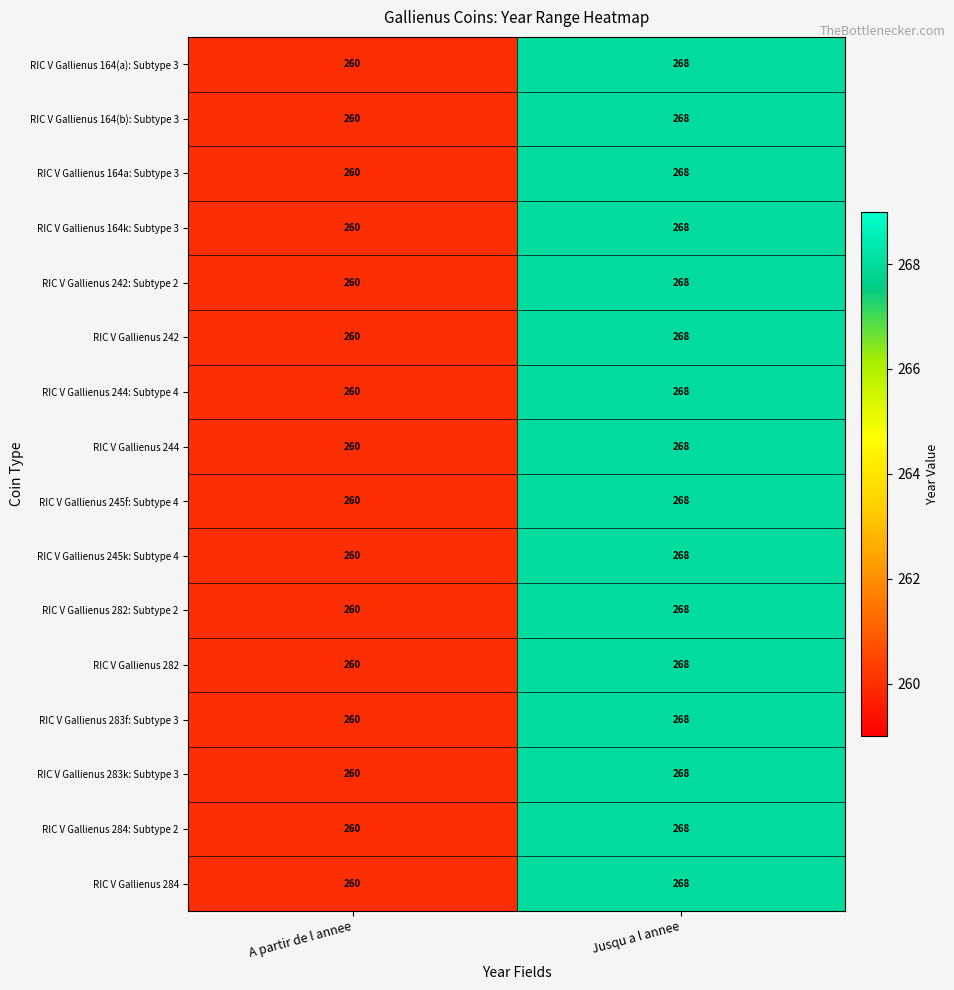

What is the sum of all RIC V Gallienus 245f: Subtype 4 values?

528